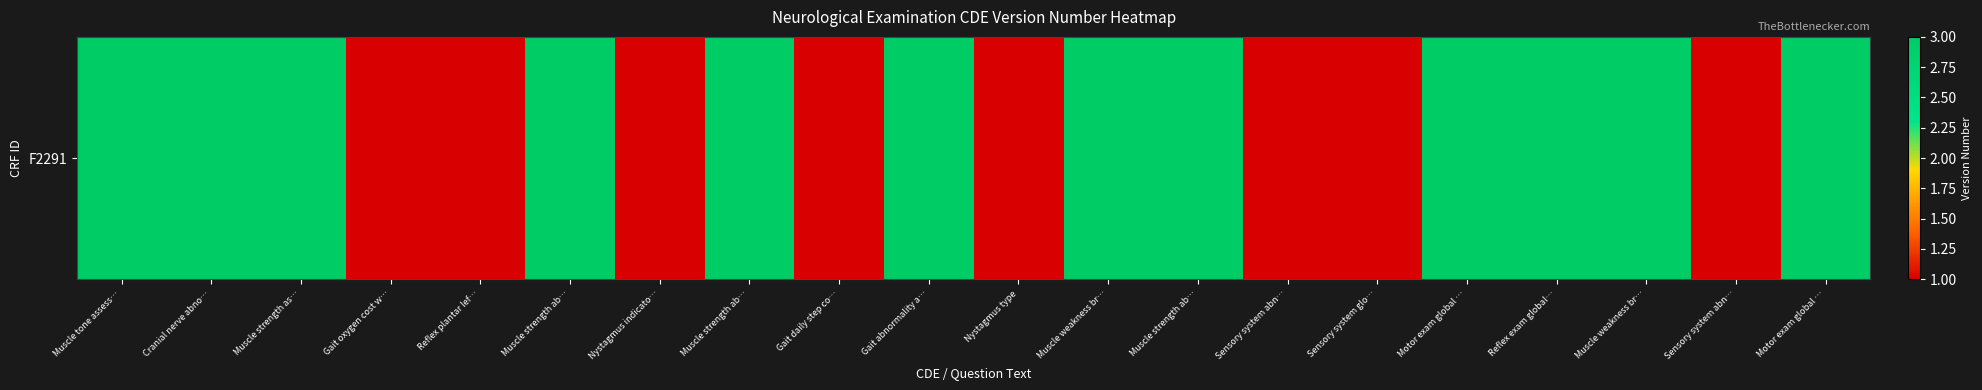

The value at Nystagmus indicato… is 1. True or false?

True